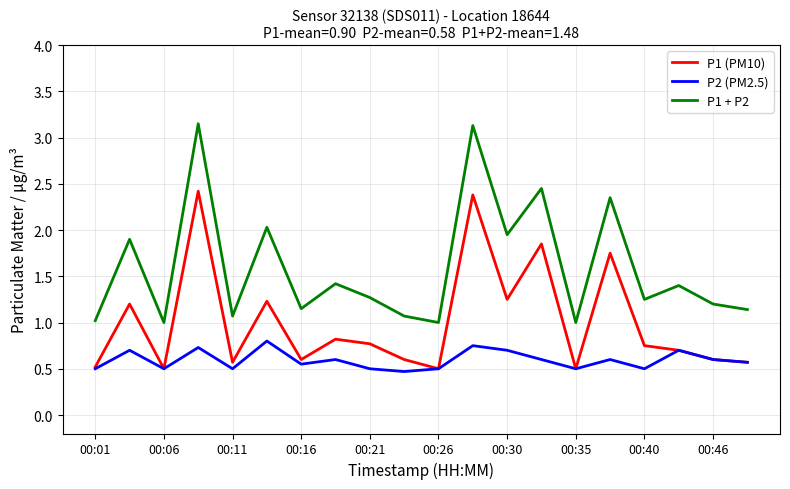

True or false: P1 + P2 and P1 (PM10) cross at least once.

False